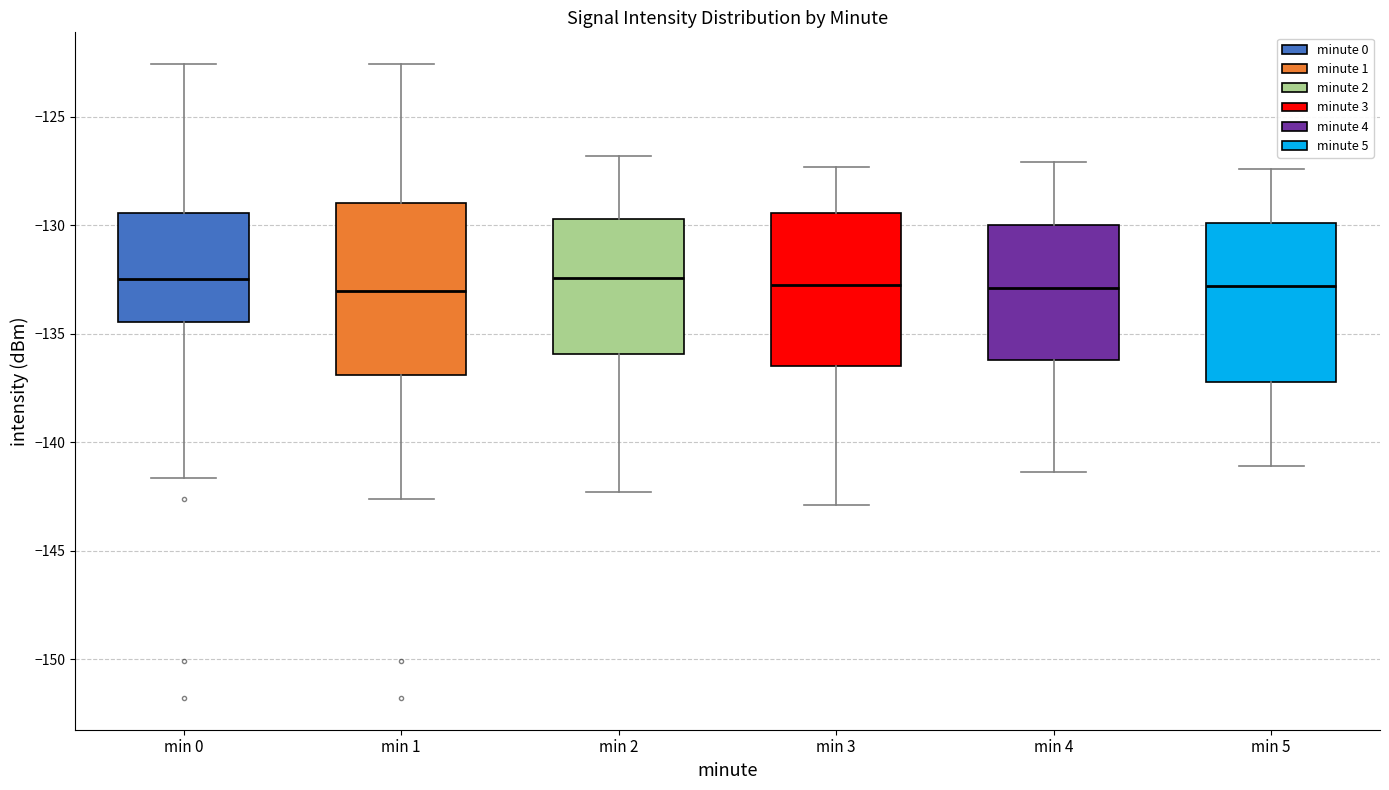

Where does the upper whisker of the box for min 1 end on the y-axis? The values are not printed on the chart, so give them approximately, as read against the axis.

-122.5